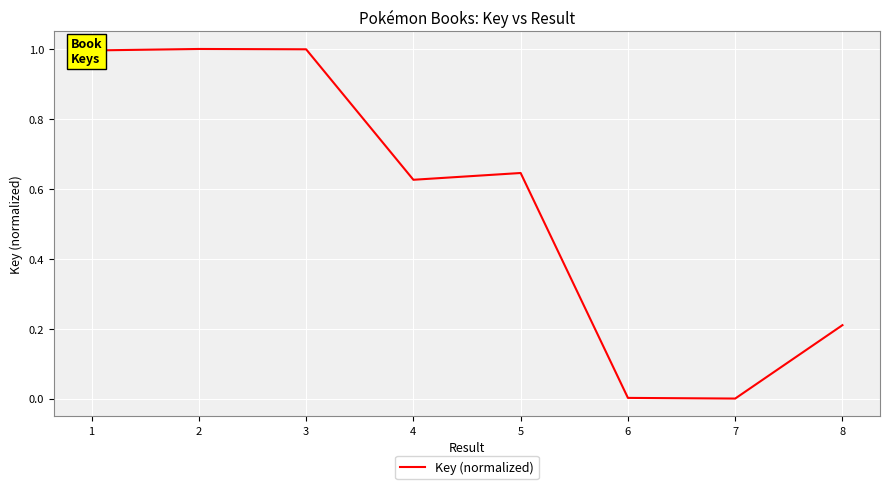

Count the number of categories in the chart.

8